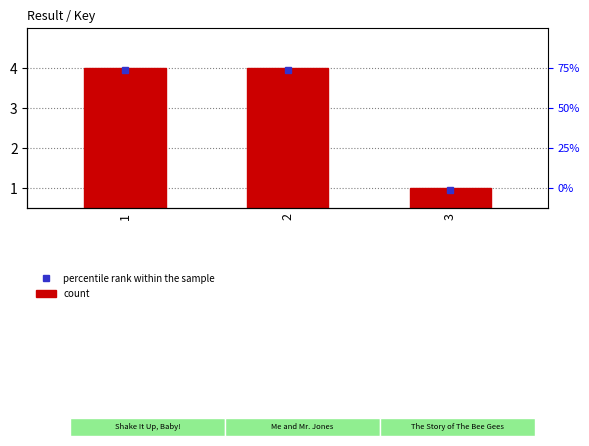

What is the difference between the values at 3 and 1?

3.0